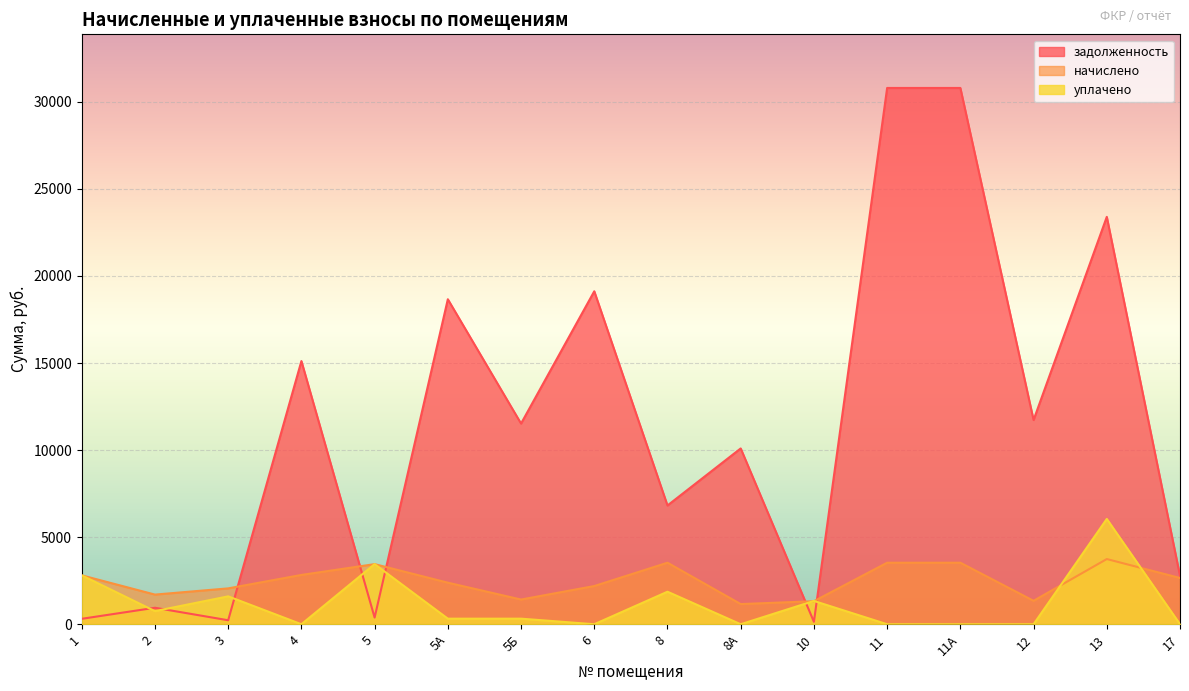

Where does the начислено series first go above 2655?

1